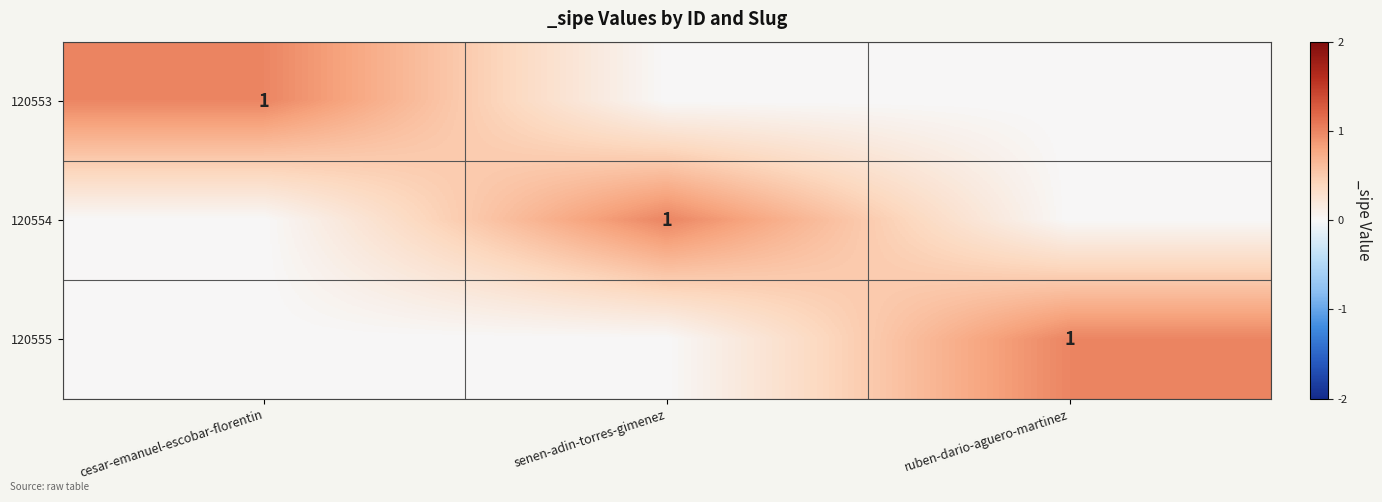

True or false: 120555 has a value of 1 at ruben-dario-aguero-martinez.

True